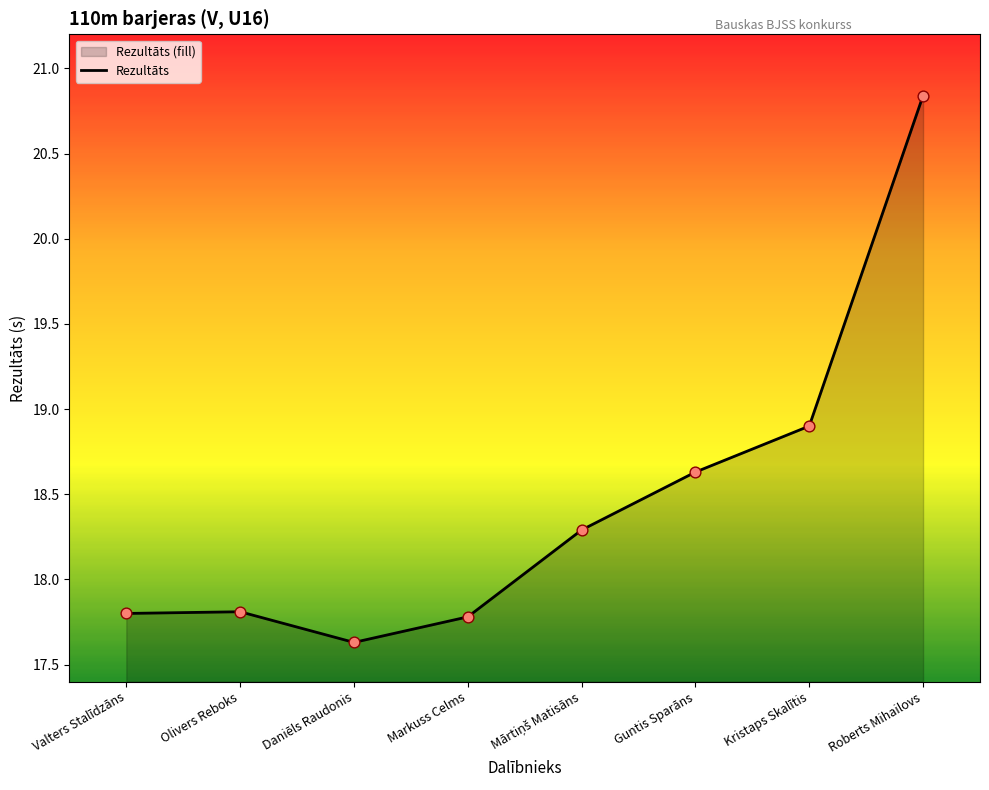

Approximately how many times larger is the value at Markuss Celms compared to Kristaps Skalītis?

0.9